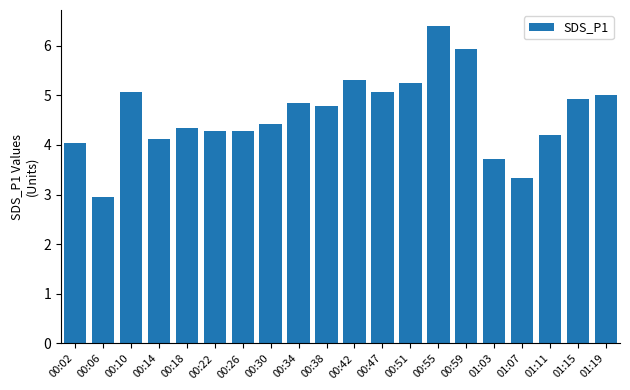

What is the average value?

4.6